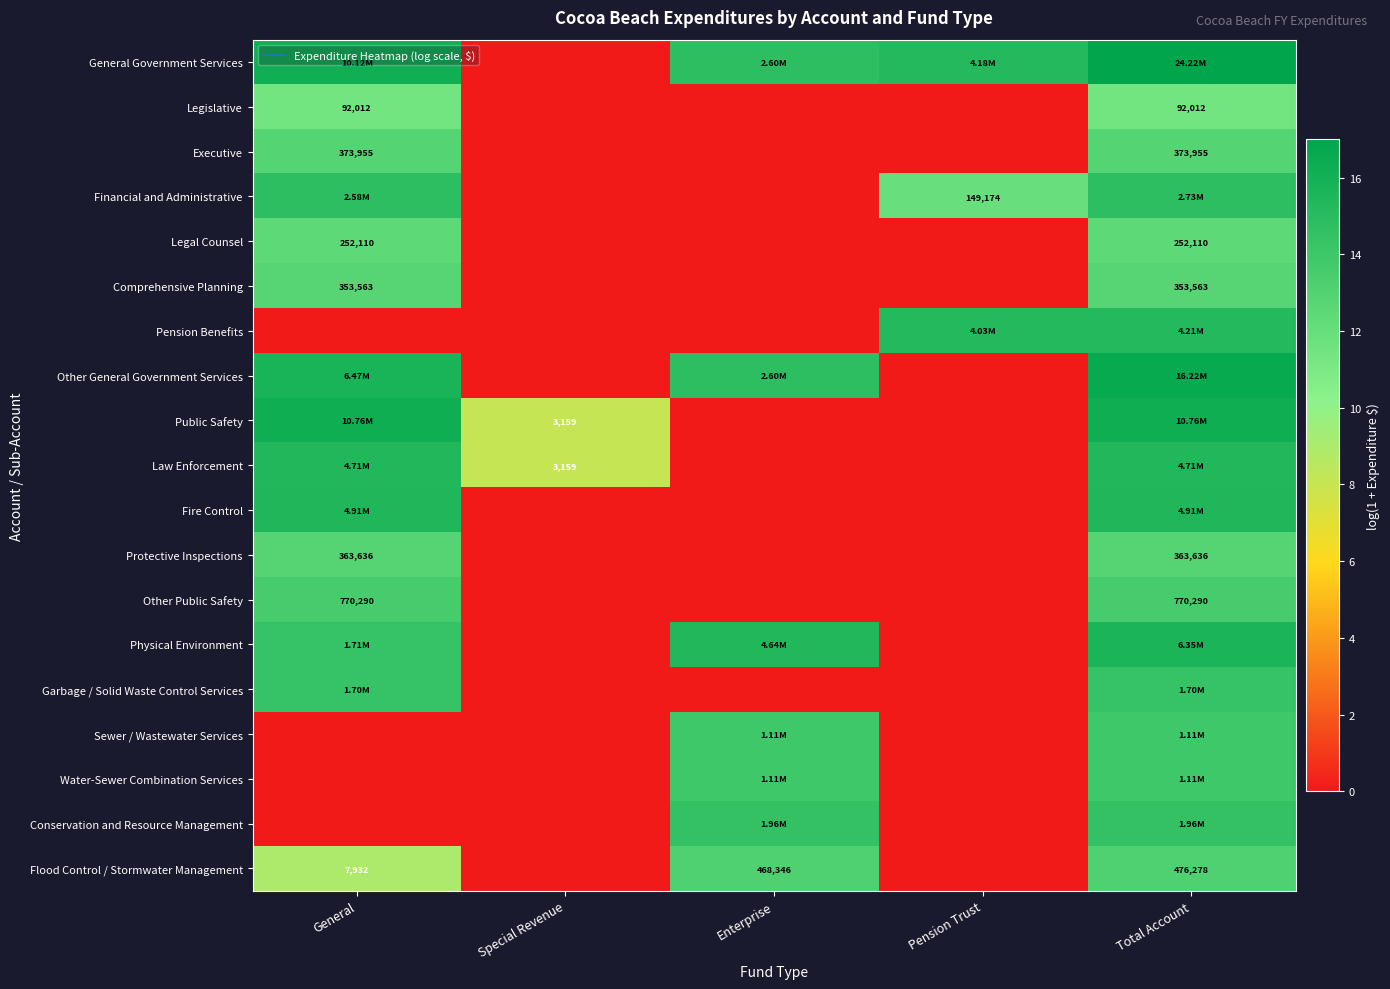

Between Total Account and Pension Trust, which is larger?

Total Account